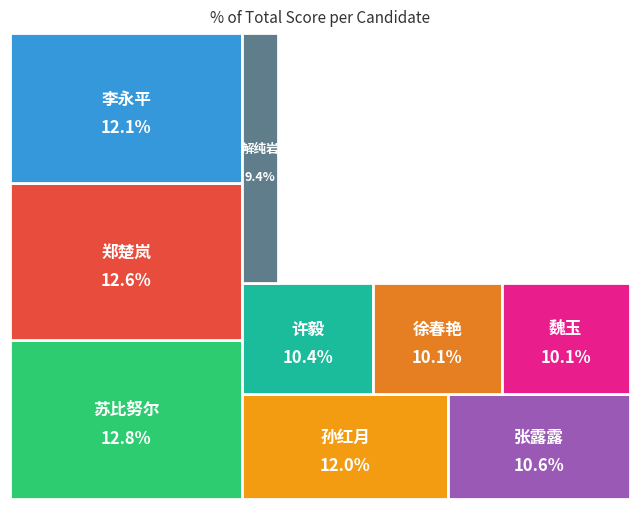

Does 孙红月 represent more than half of the total?

No